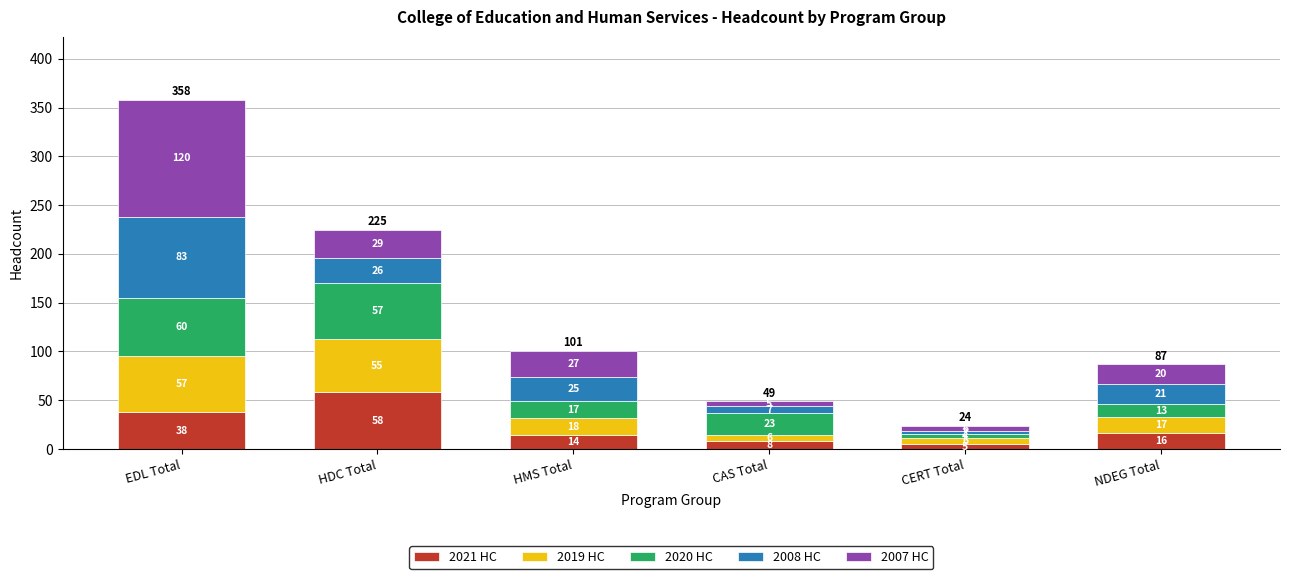

What is the lowest value of the 2021 HC series?

5